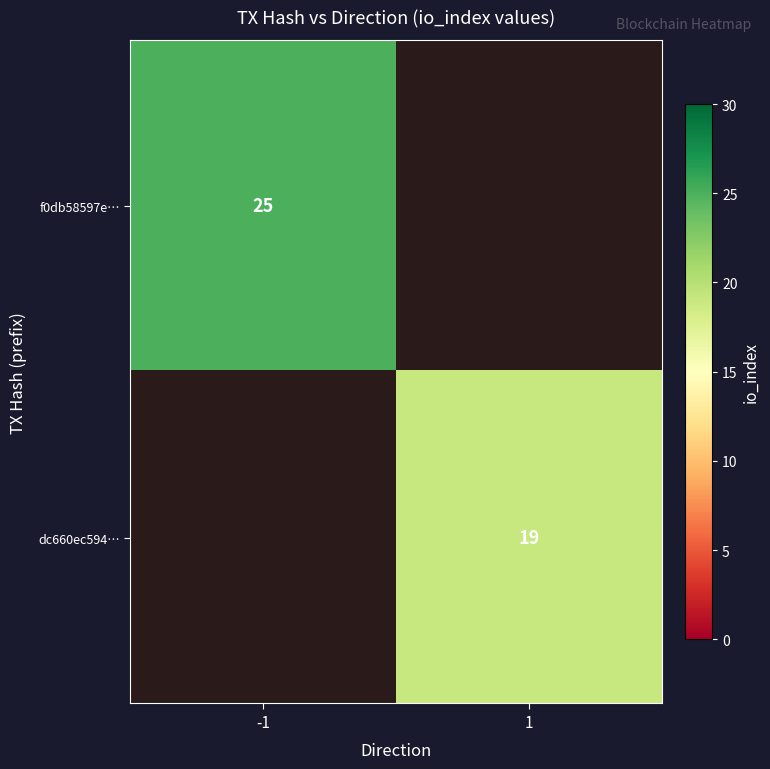

The value of f0db58597e… at -1 is 35.6. True or false?

False